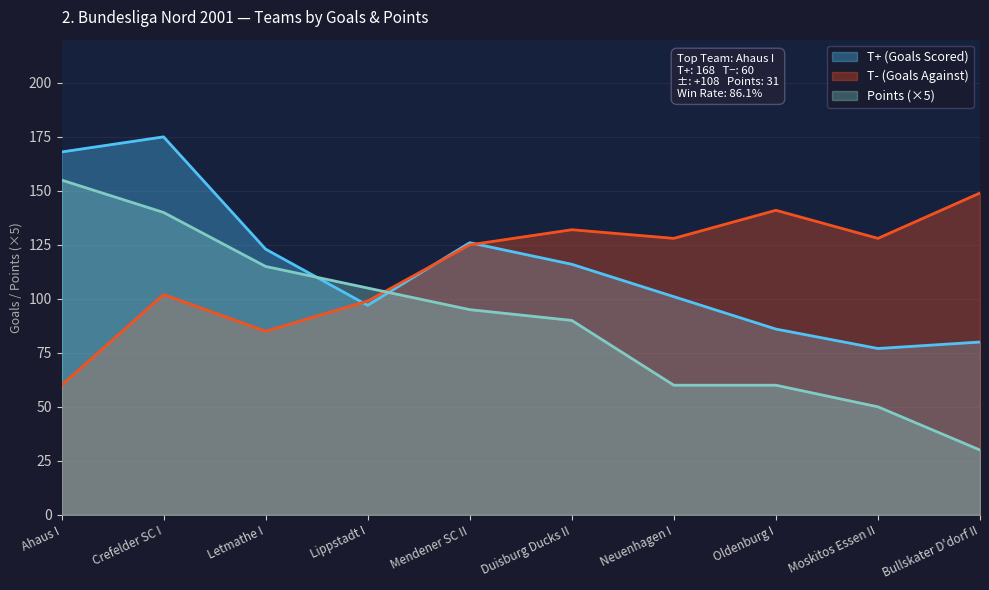

The T- (Goals Against) series shows 132 at Duisburg Ducks II. True or false?

True